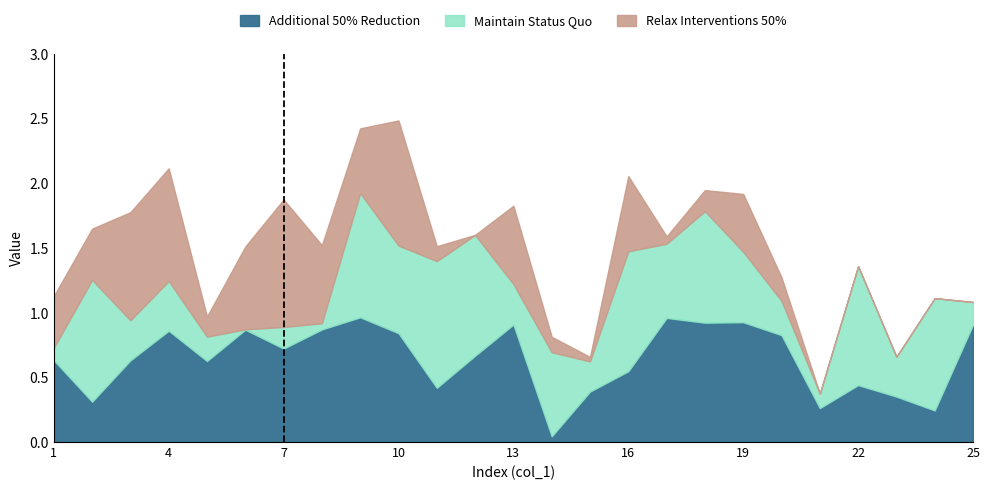

After their last crossing, which series has the higher values: Relax Interventions 50% or Maintain Status Quo?

Maintain Status Quo